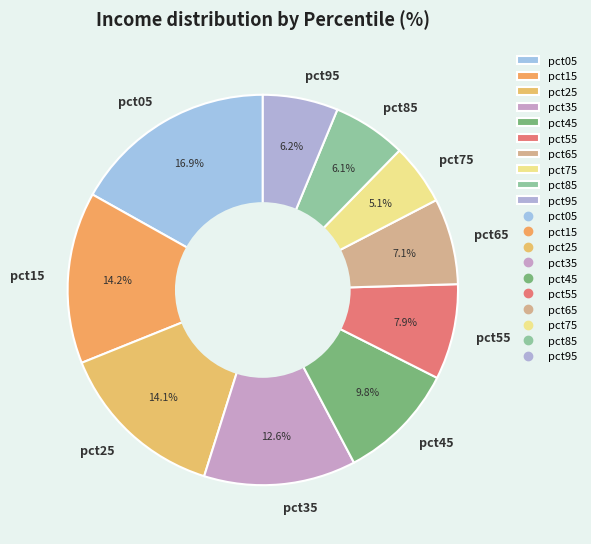

The pct65 slice represents 7% of the pie. True or false?

True